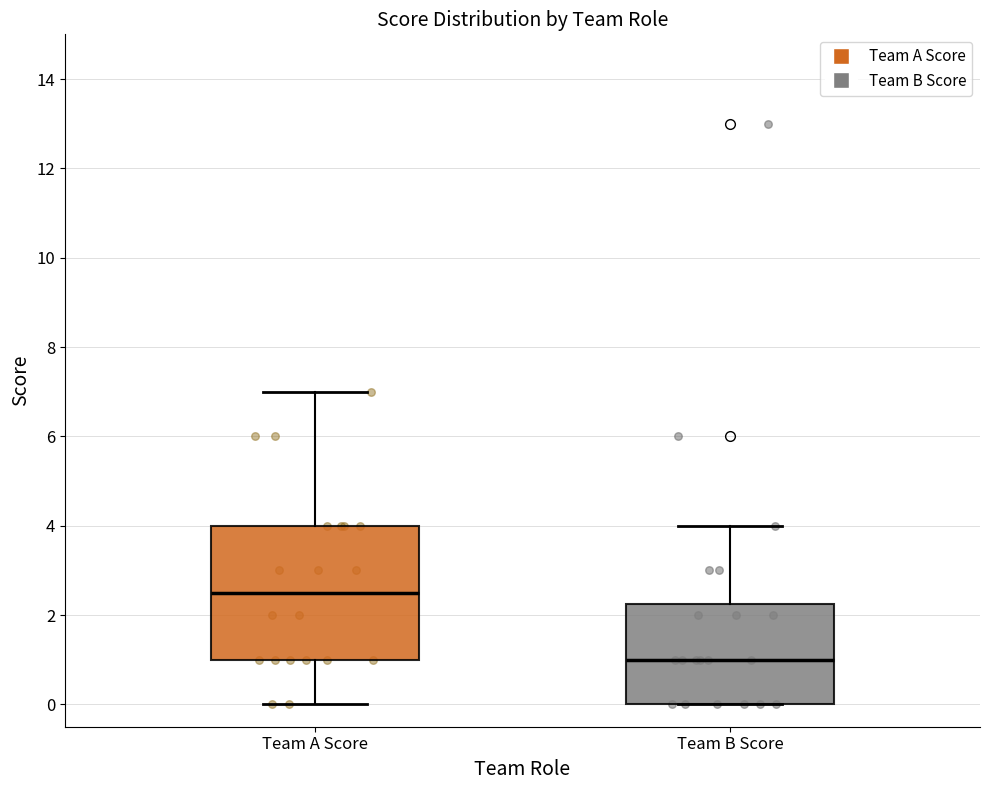

Reading left to right, read every box against the y-axis: the position of its median line, the range the box covers, and the ends of its whiskers. The values are not printed on the chart, so give them approximately, as read against the axis.

Team A Score: median 2.6, box 1.0 to 4.0, whiskers 0.0 to 7.0
Team B Score: median 1.0, box 0.0 to 2.2, whiskers 0.0 to 4.0